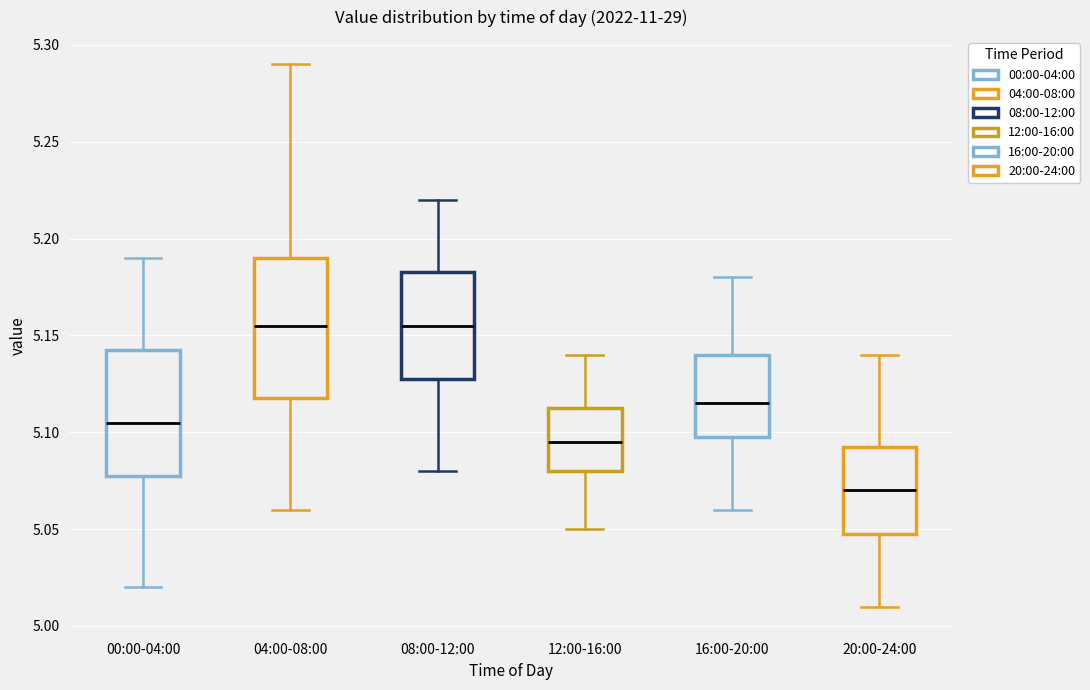

Reading left to right, transcribe this box plot: for each box, give where its median line is, the range the box spans, and where its two whiskers end, as read against the y-axis. The values are not printed on the chart, so give them approximately, as read against the axis.

00:00-04:00: median 5.105, box 5.080 to 5.145, whiskers 5.020 to 5.190
04:00-08:00: median 5.155, box 5.120 to 5.190, whiskers 5.060 to 5.290
08:00-12:00: median 5.155, box 5.130 to 5.185, whiskers 5.080 to 5.220
12:00-16:00: median 5.095, box 5.080 to 5.115, whiskers 5.050 to 5.140
16:00-20:00: median 5.115, box 5.100 to 5.140, whiskers 5.060 to 5.180
20:00-24:00: median 5.070, box 5.050 to 5.095, whiskers 5.010 to 5.140